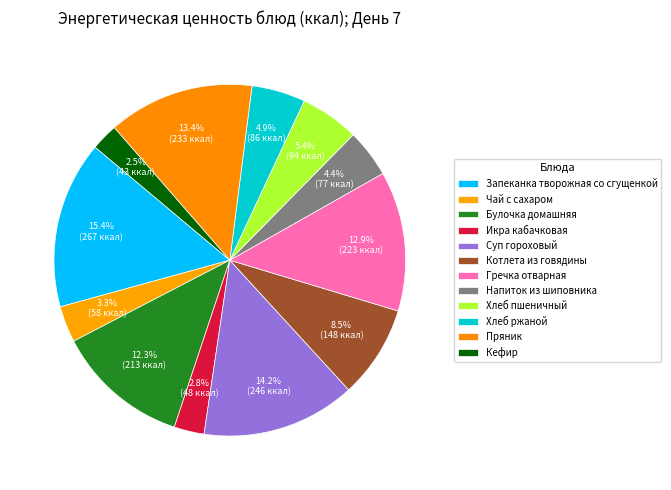

Is there a majority slice in this chart?

No